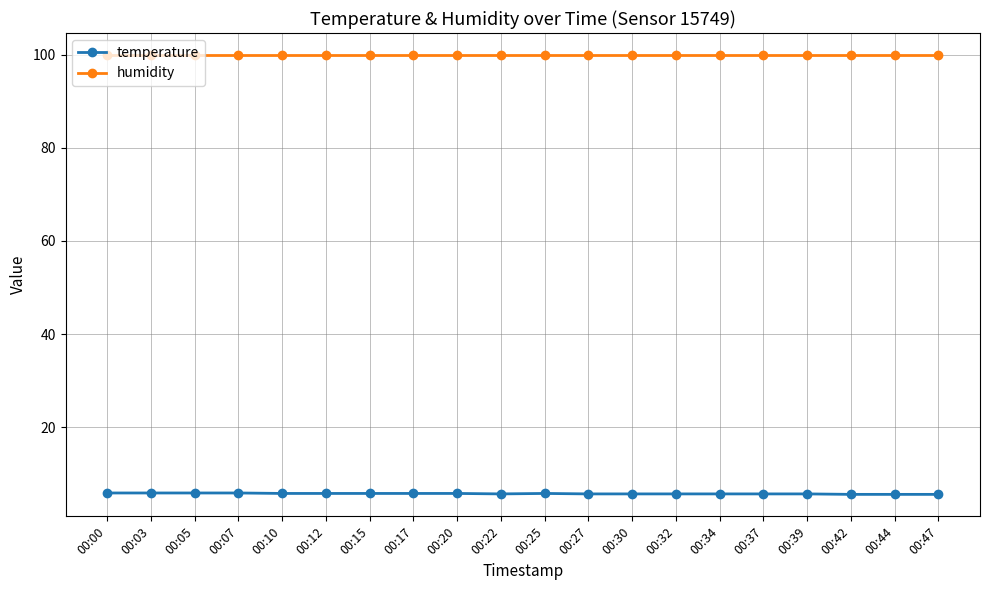

The temperature series shows 5.7 at 00:37. True or false?

True